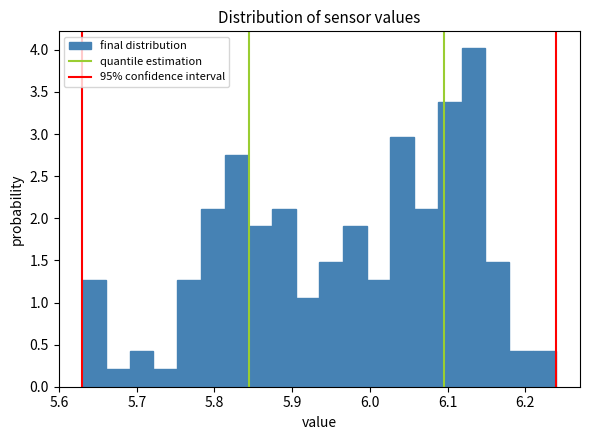

Around what value on the x-axis is the tallest bar? Give the approximate position of its centre, as read against the axis.

6.13